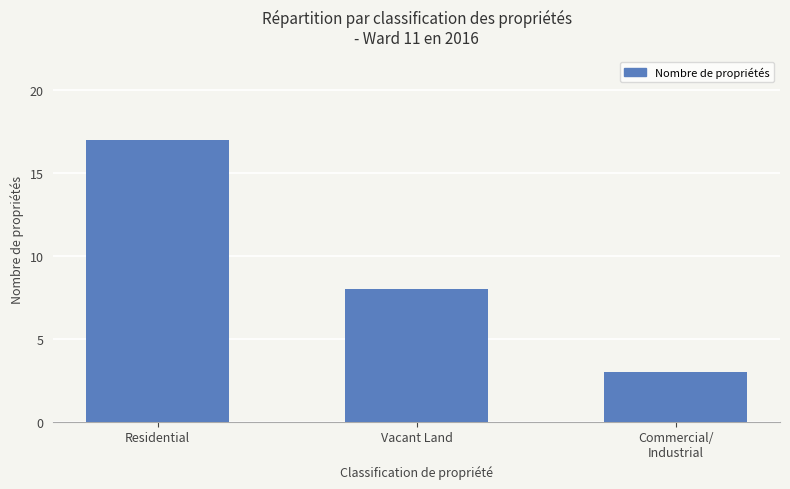

What is the average value?

9